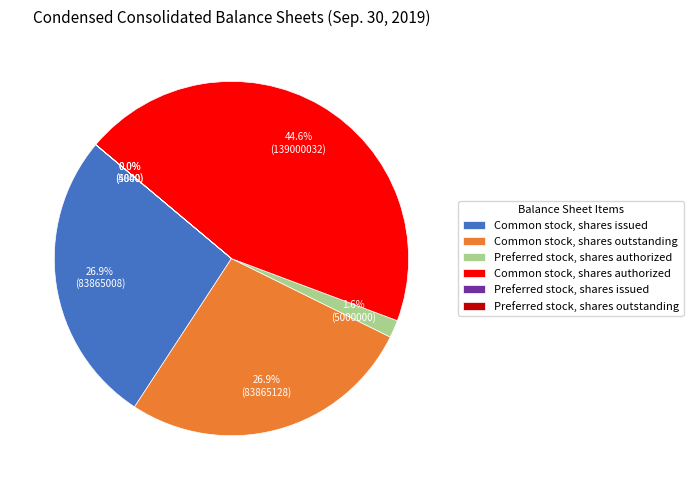

Do Common stock, shares outstanding and Common stock, shares authorized together represent more than half of the pie?

Yes